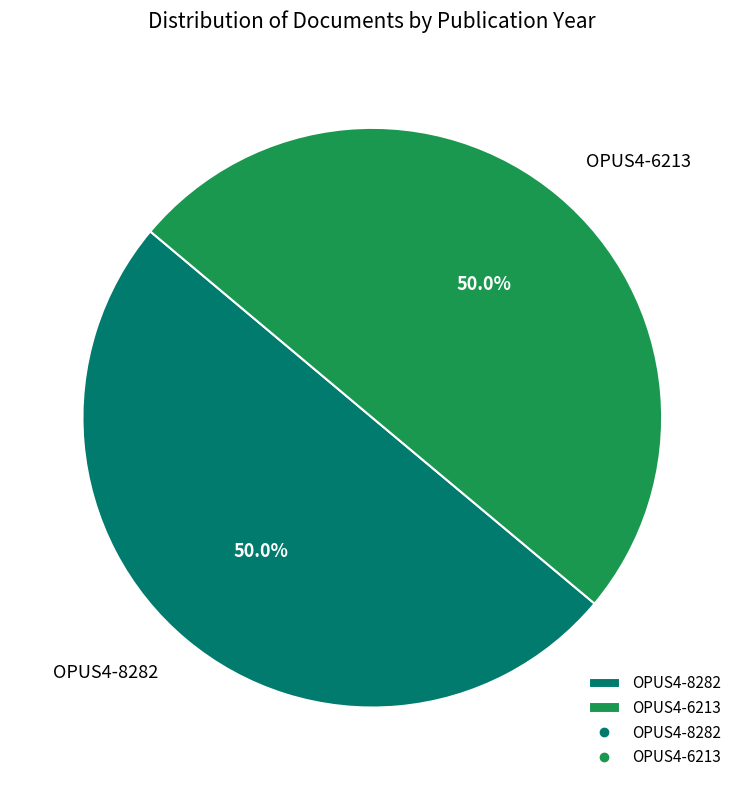

Combined, do OPUS4-6213 and OPUS4-8282 account for over 50%?

Yes